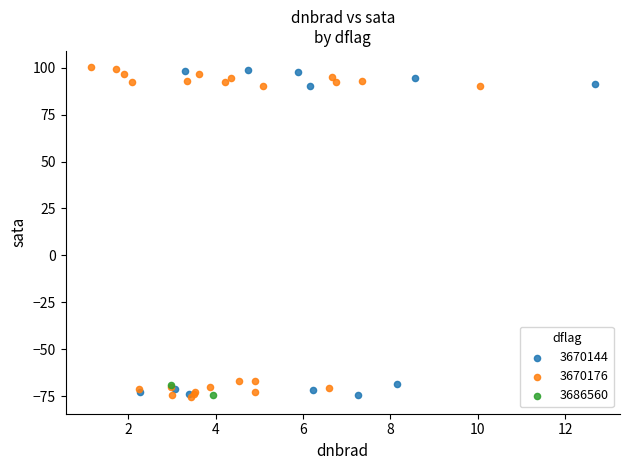

What are all the series names shown in the legend?

3670144, 3670176, 3686560